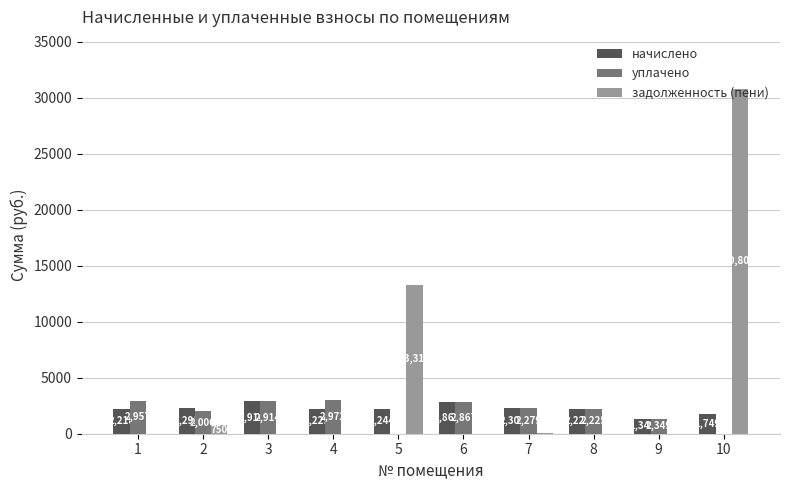

Read the уплачено value at 3.

2914.5